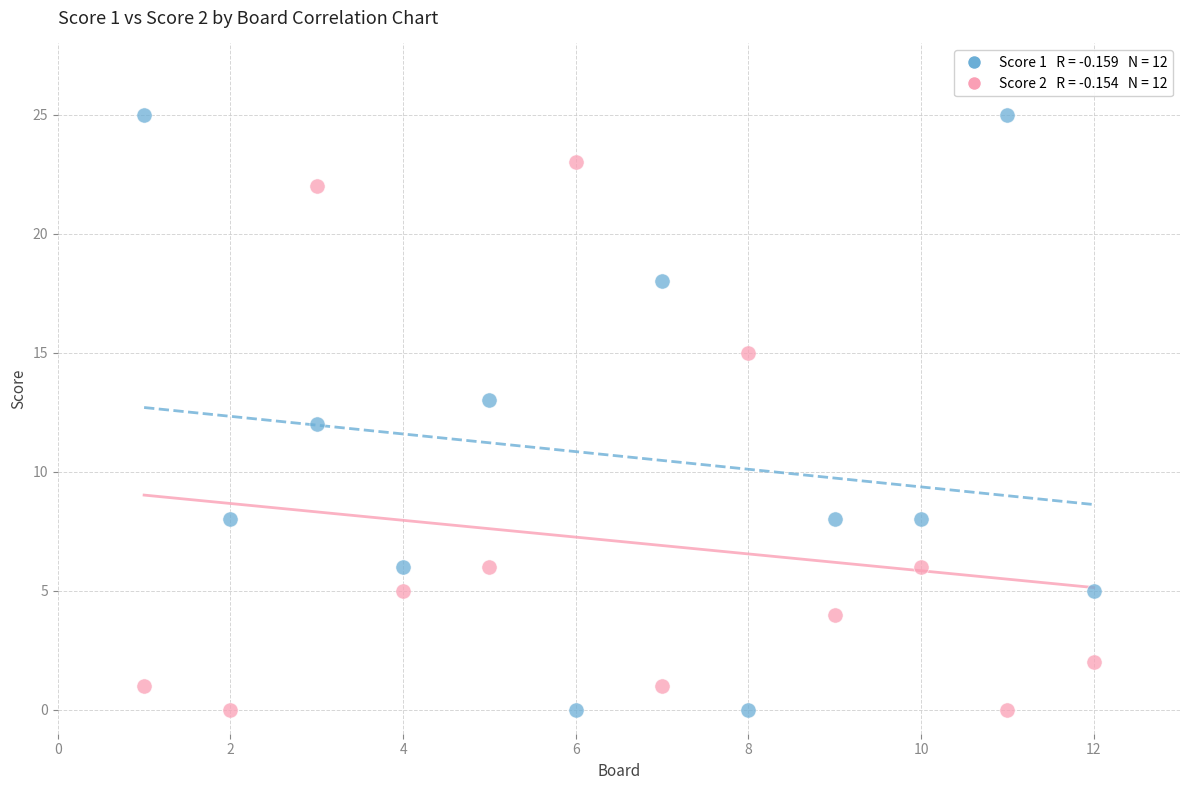

Across all data points, what is the range of Y values (max minus min)?

25